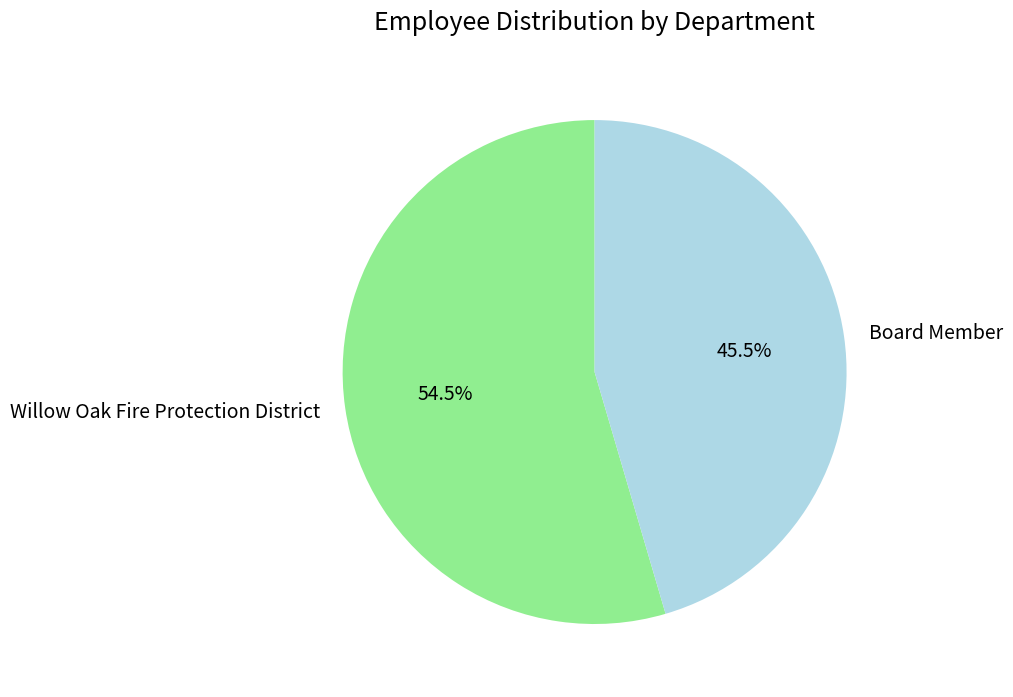

How much of the chart is everything except Willow Oak Fire Protection District?

45.5%